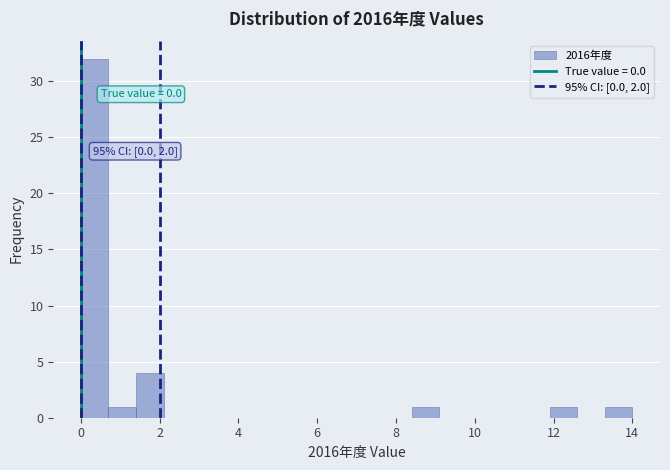

Around what value on the x-axis is the tallest bar? Give the approximate position of its centre, as read against the axis.

0.4